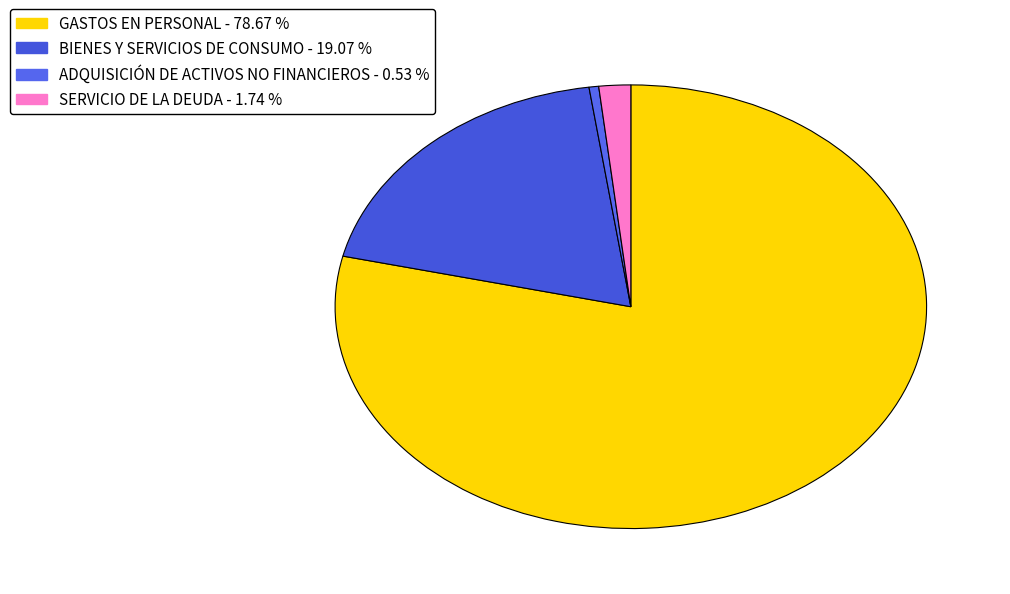

What percentage is the BIENES Y SERVICIOS DE CONSUMO slice, to the nearest percent?

19%